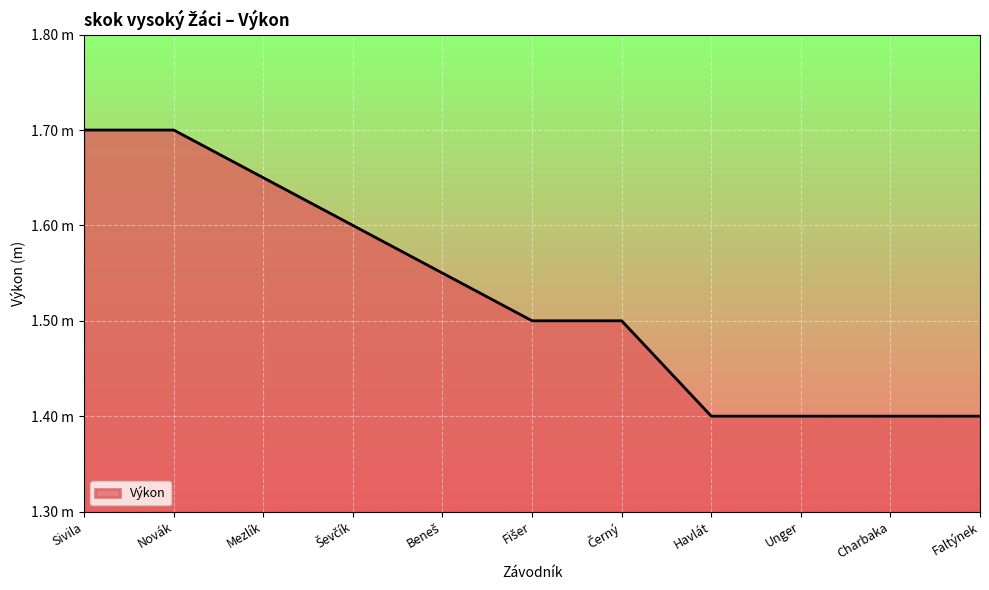

Does the chart have visible grid lines?

Yes